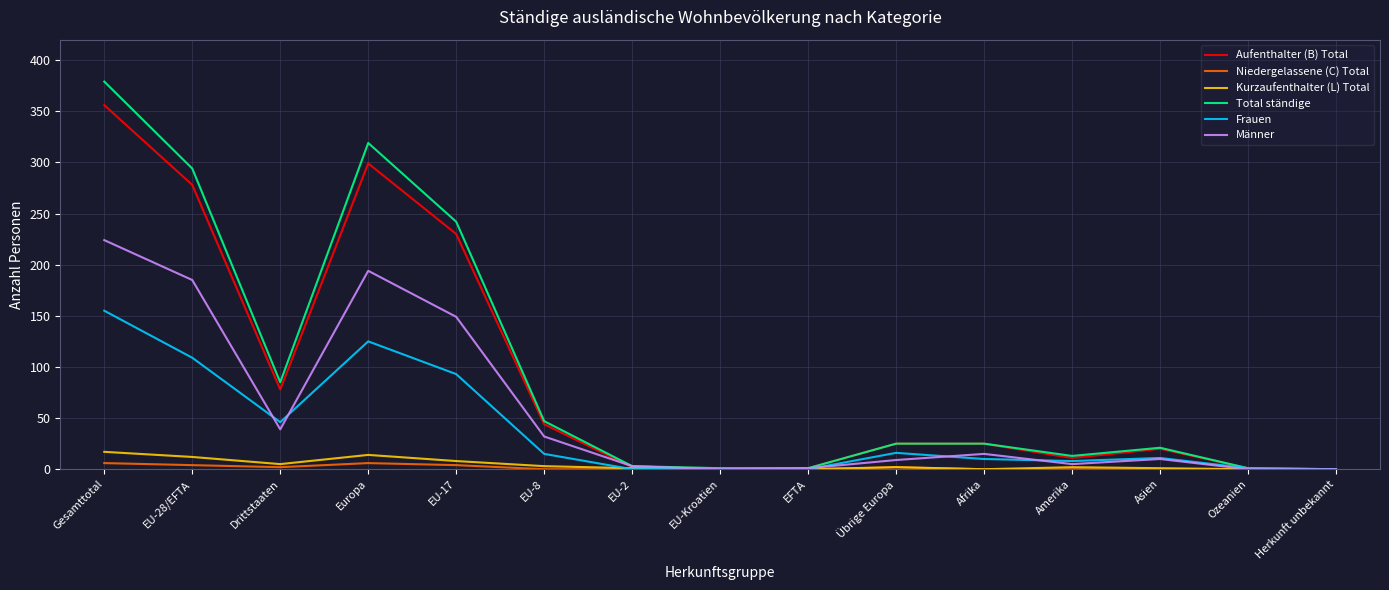

At which category is the sum across all series the highest?

Gesamttotal